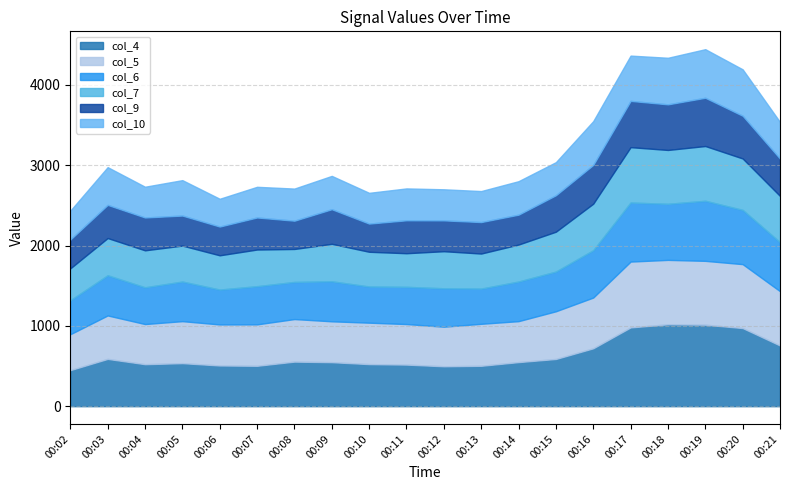

In col_4, how many points are lower than both neighbors (excluding endpoints)?

3